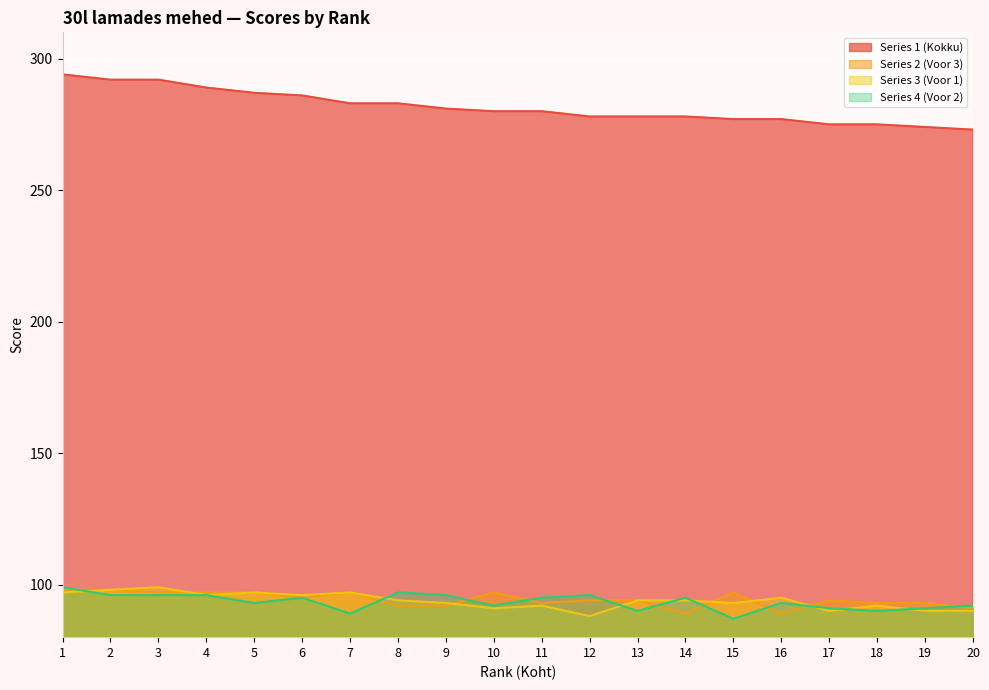

Between 20 and 5, which is larger?

5